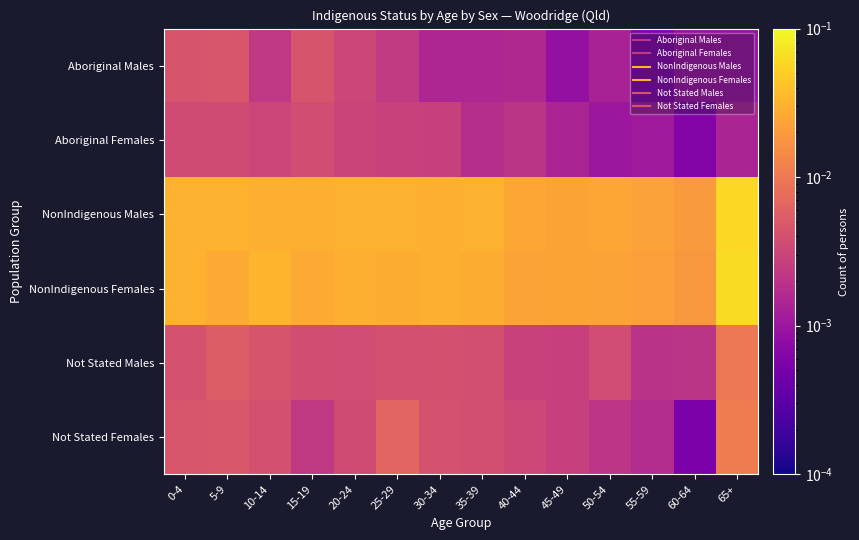

How many distinct data groups are displayed?

6